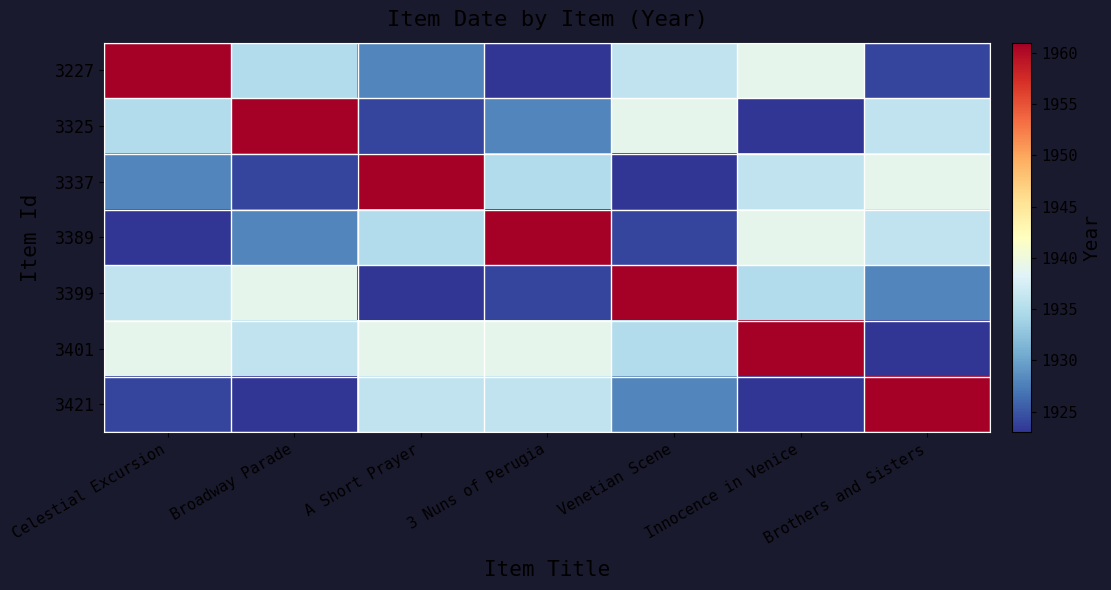

Between Brothers and Sisters and Innocence in Venice, which is larger?

Innocence in Venice